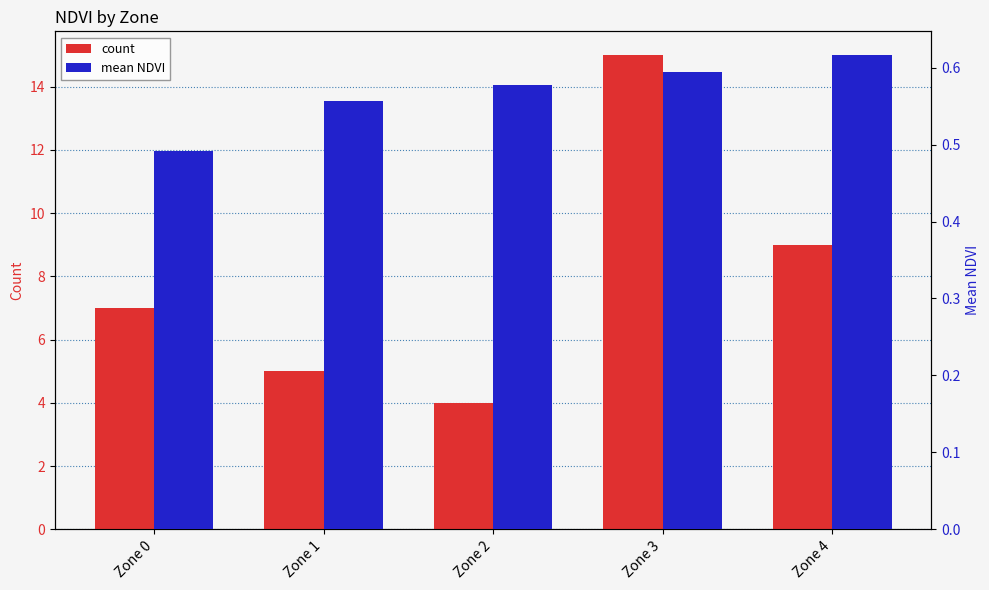

What is the spread (max minus min) of values at Zone 3?

14.4